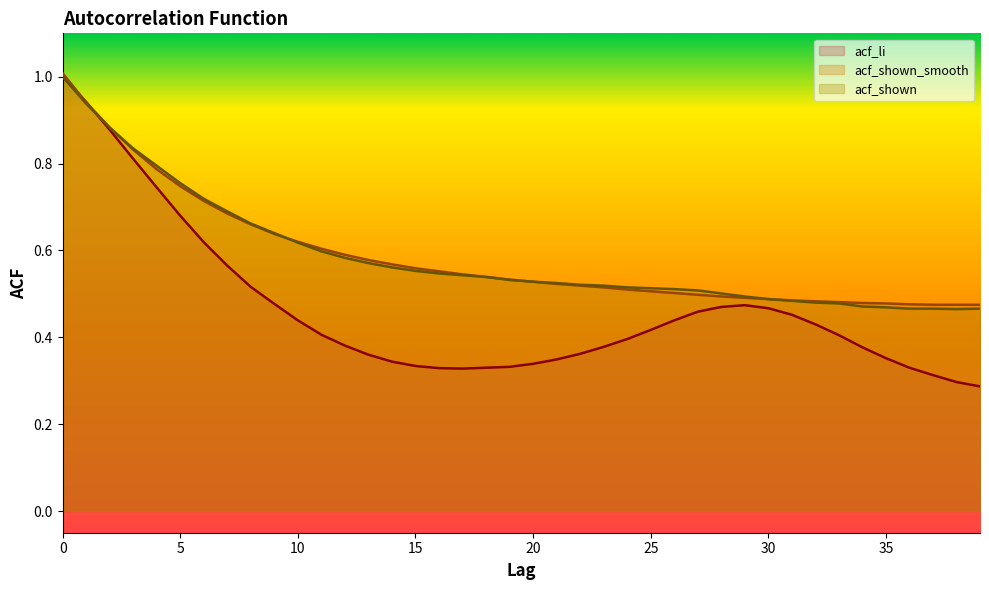

What is the minimum value shown in the chart?

0.3